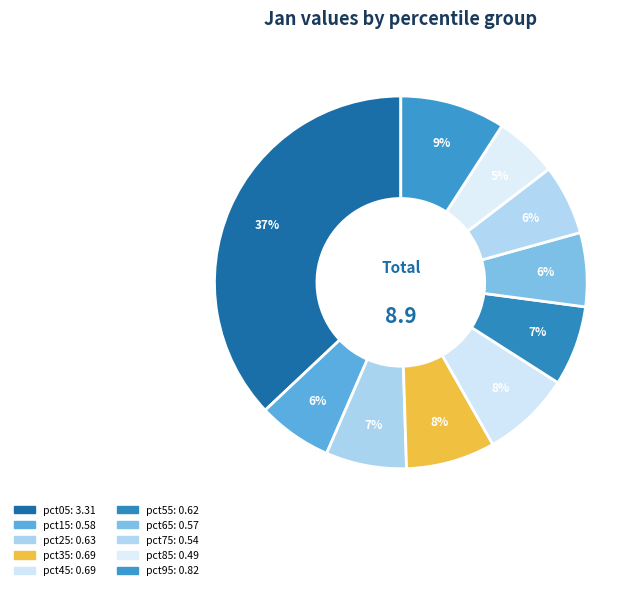

What is the total percentage of pct25 and pct35?

14.7%